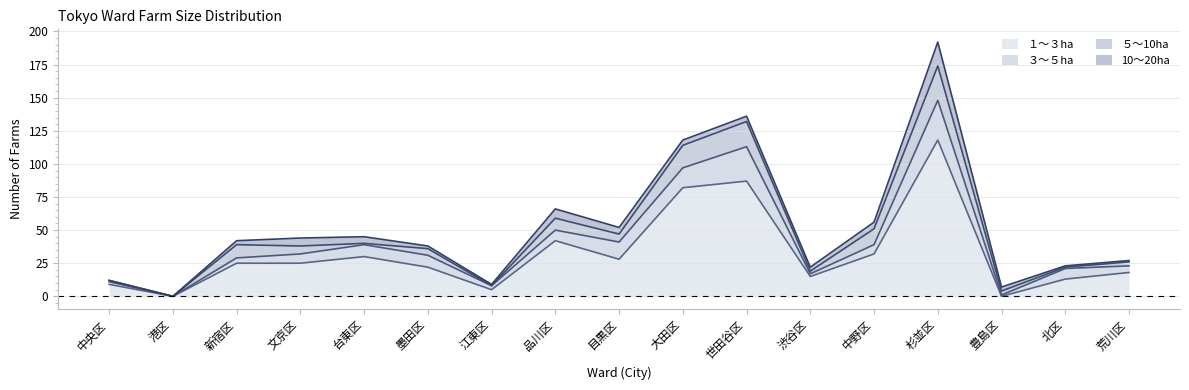

At 大田区, list the series in order from smallest to largest.

10～20ha, ３～５ha, ５～10ha, １～３ha